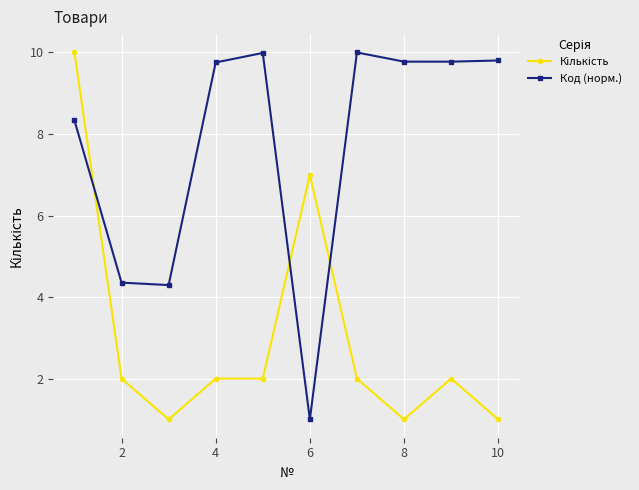

How many series are shown in this chart?

2